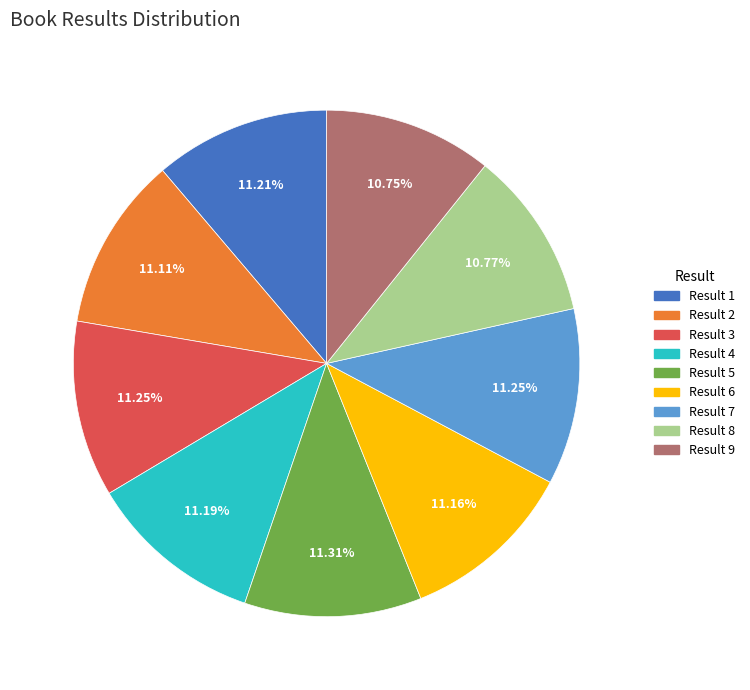

Does Result 7 account for over 50% of the chart?

No